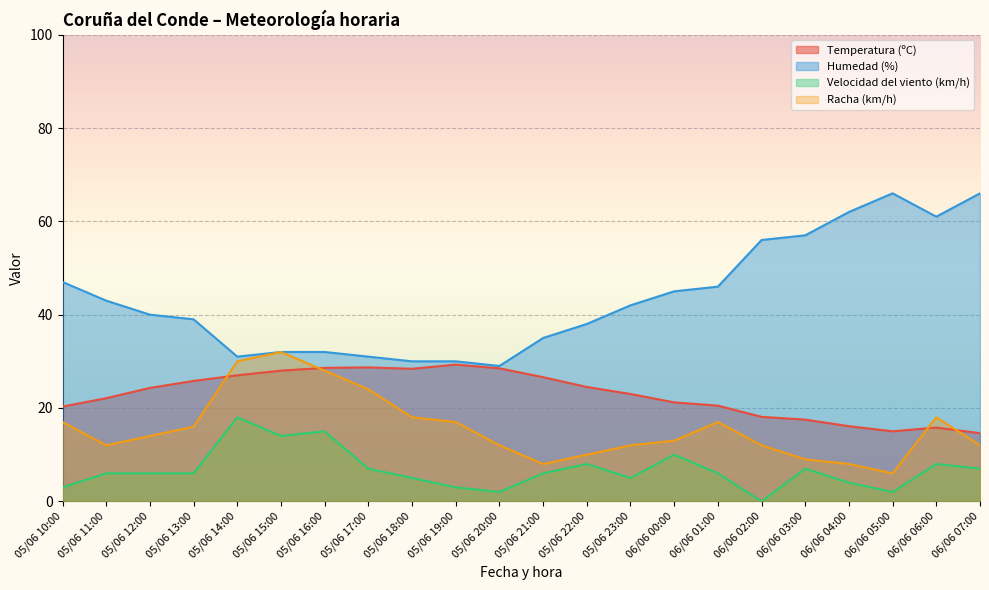

How many lines are shown in the chart?

4